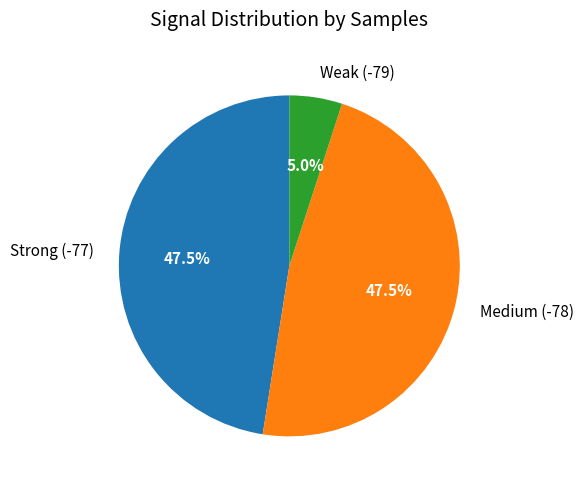

Is there any slice that represents more than half of the pie?

No